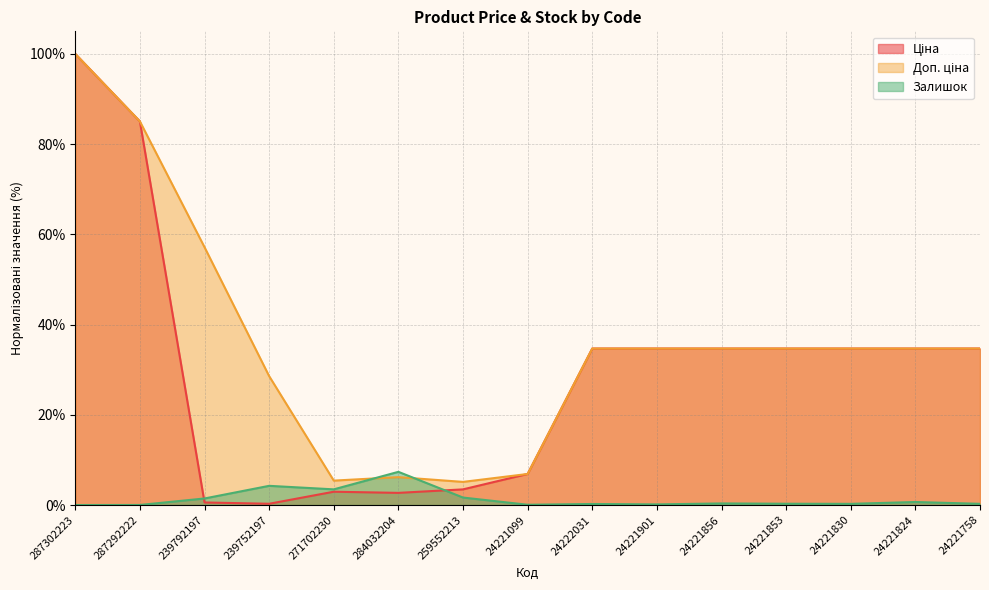

What position from the left is 24221856?

11